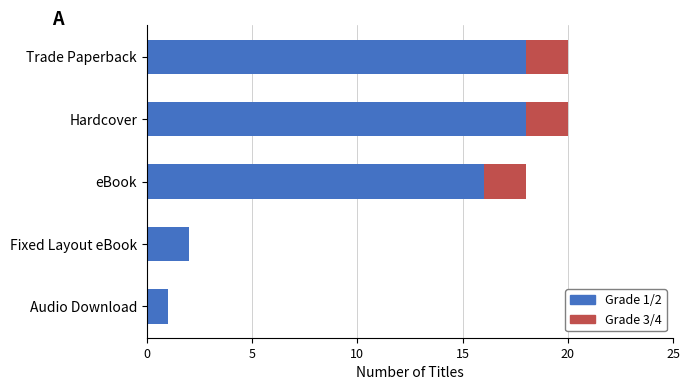

The Grade 1/2 series shows 28 at eBook. True or false?

False